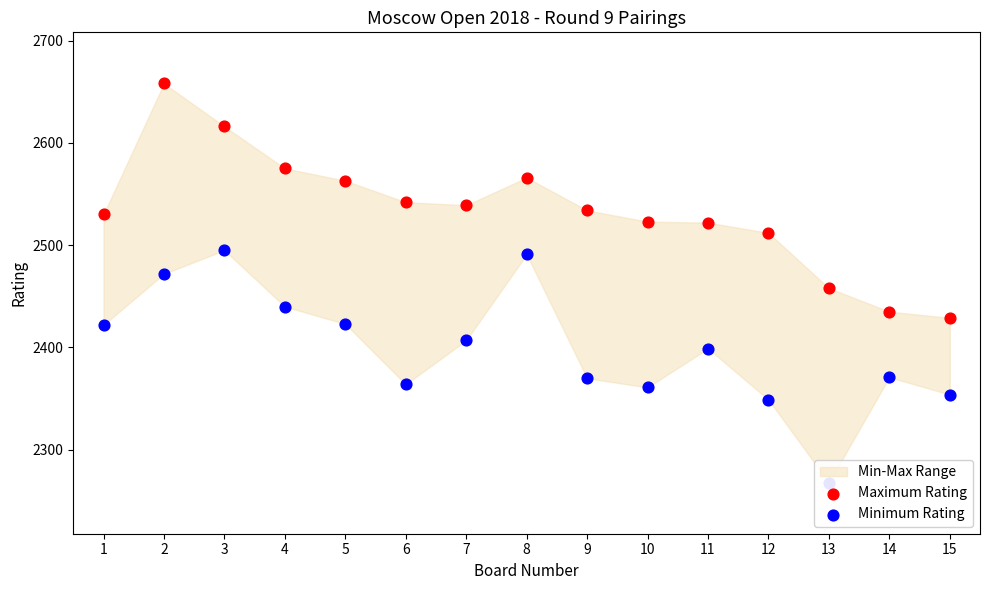

What is the total value across all series at 8?

5057